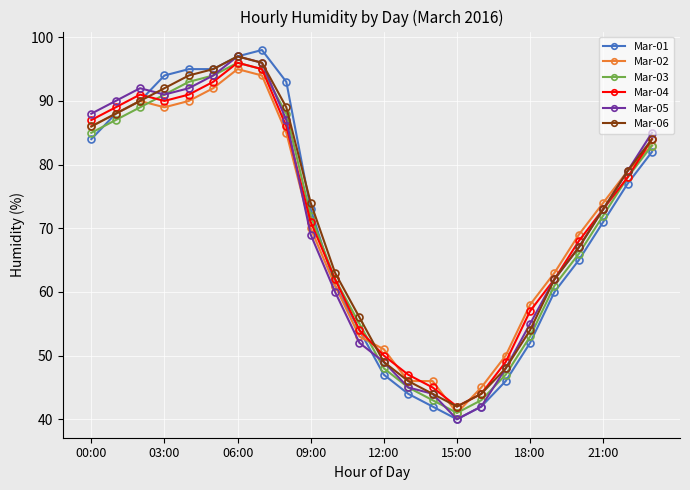

Which series ends up on top after the final intersection of Mar-03 and Mar-01?

Mar-03